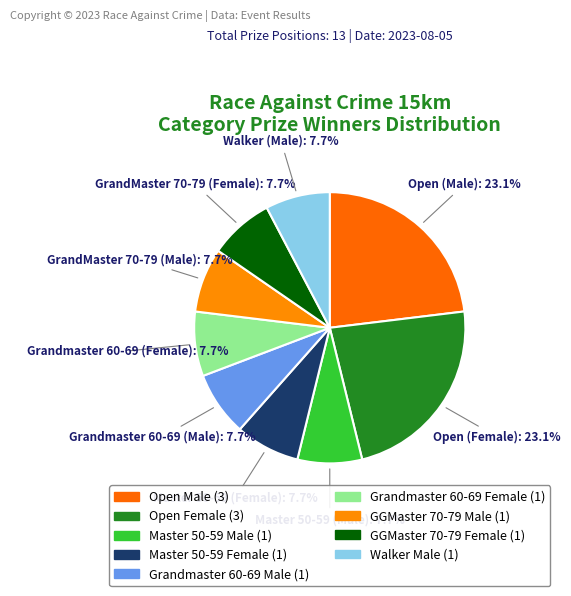

How many slices are in this pie chart?

9